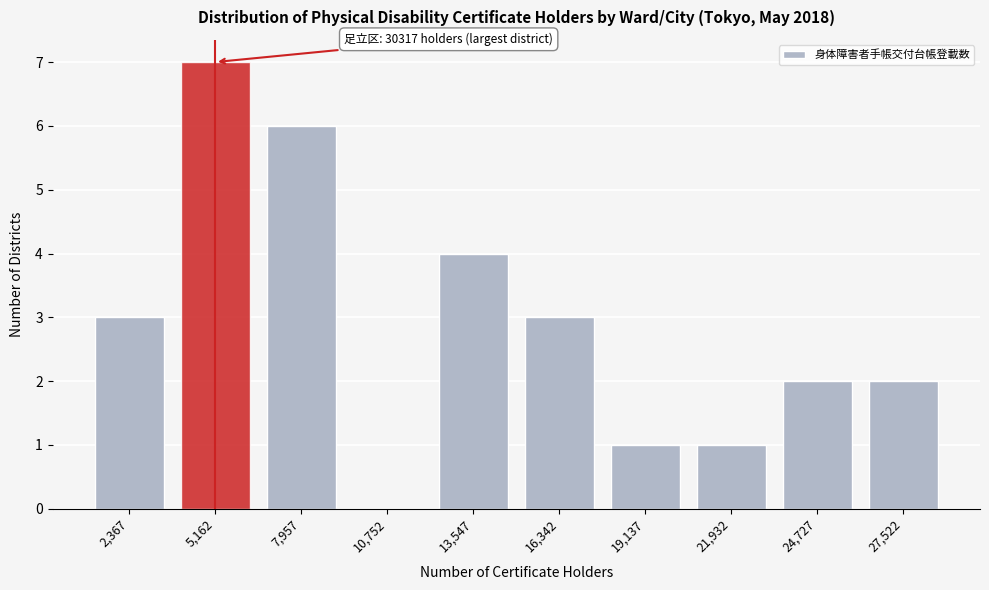

Reading left to right, extract all data points from this chart.

2,367=3	5,162=7	7,957=6	10,752=0	13,547=4	16,342=3	19,137=1	21,932=1	24,727=2	27,522=2